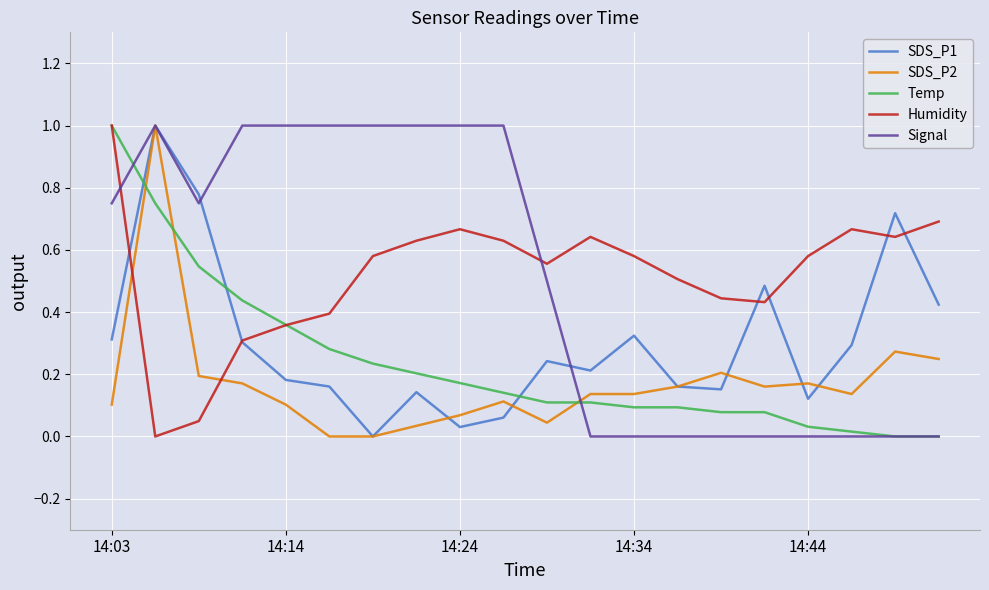

True or false: Signal and SDS_P2 cross at least once.

True